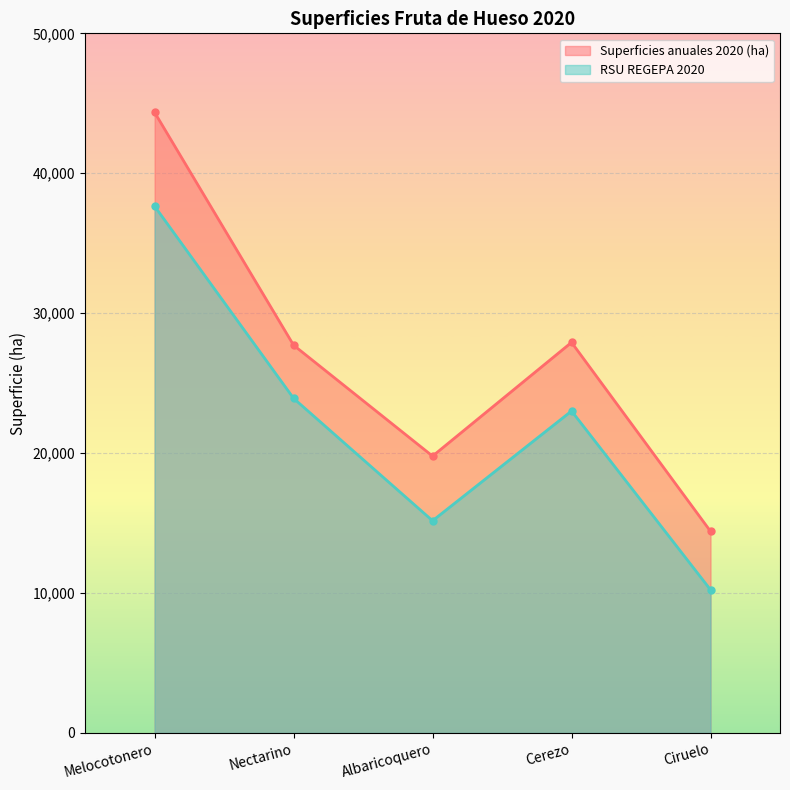

At which category is the sum across all series the highest?

Melocotonero